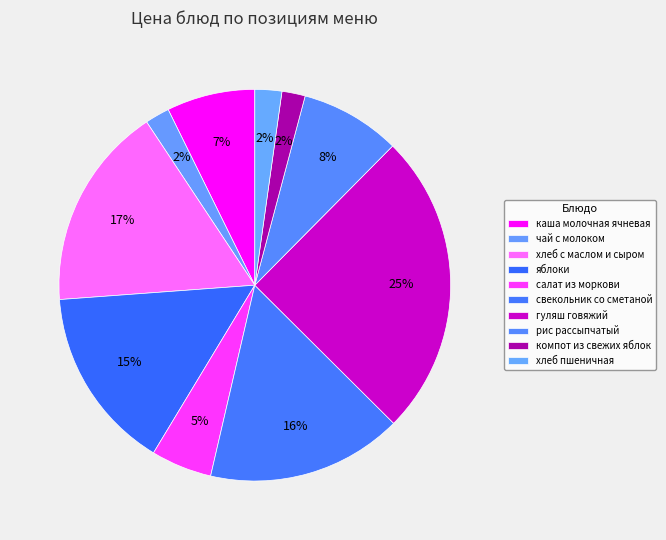

Which has a higher value, яблоки or гуляш говяжий?

гуляш говяжий